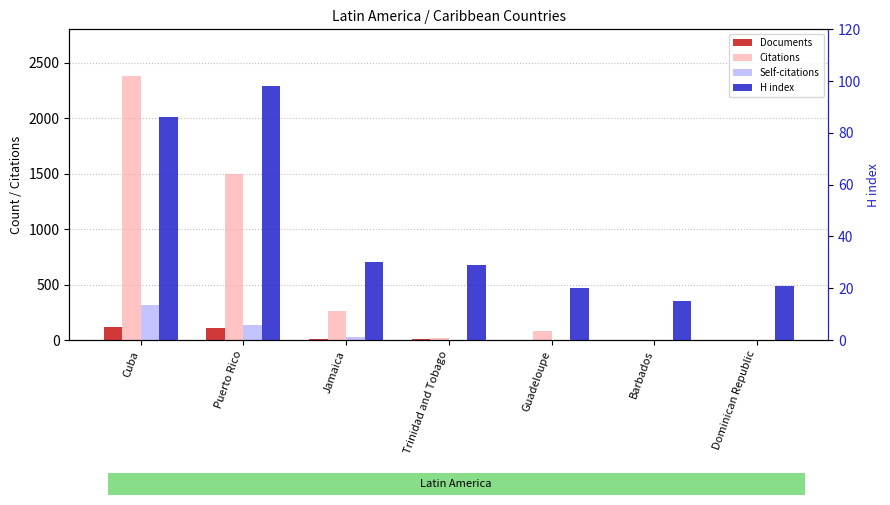

How many values in the Citations series are below 79?

3